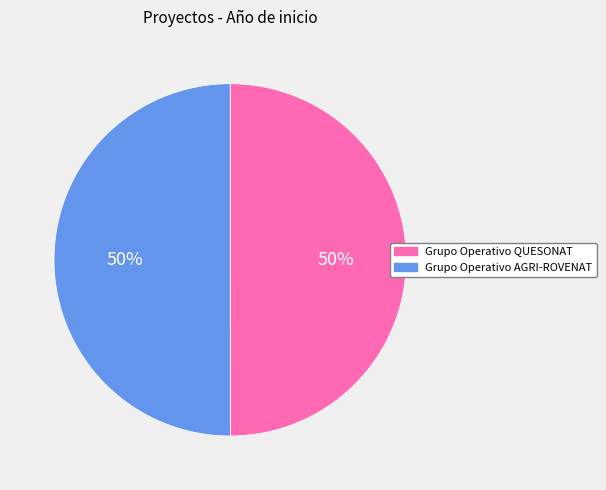

What percentage is the Grupo Operativo AGRI-ROVENAT slice, to the nearest percent?

50%